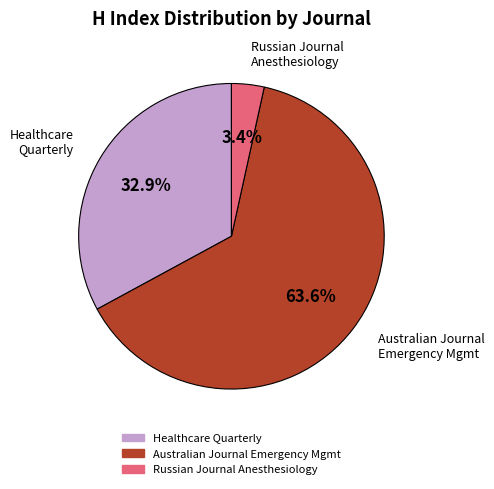

Is there a majority slice in this chart?

Yes